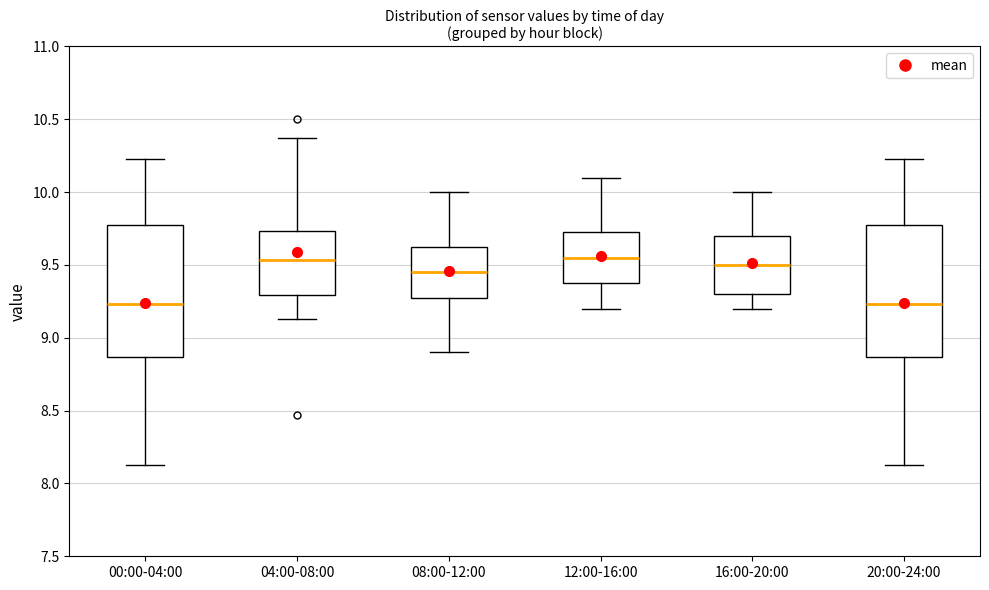

Where does the lower whisker of the box for 16:00-20:00 end on the y-axis? The values are not printed on the chart, so give them approximately, as read against the axis.

9.20